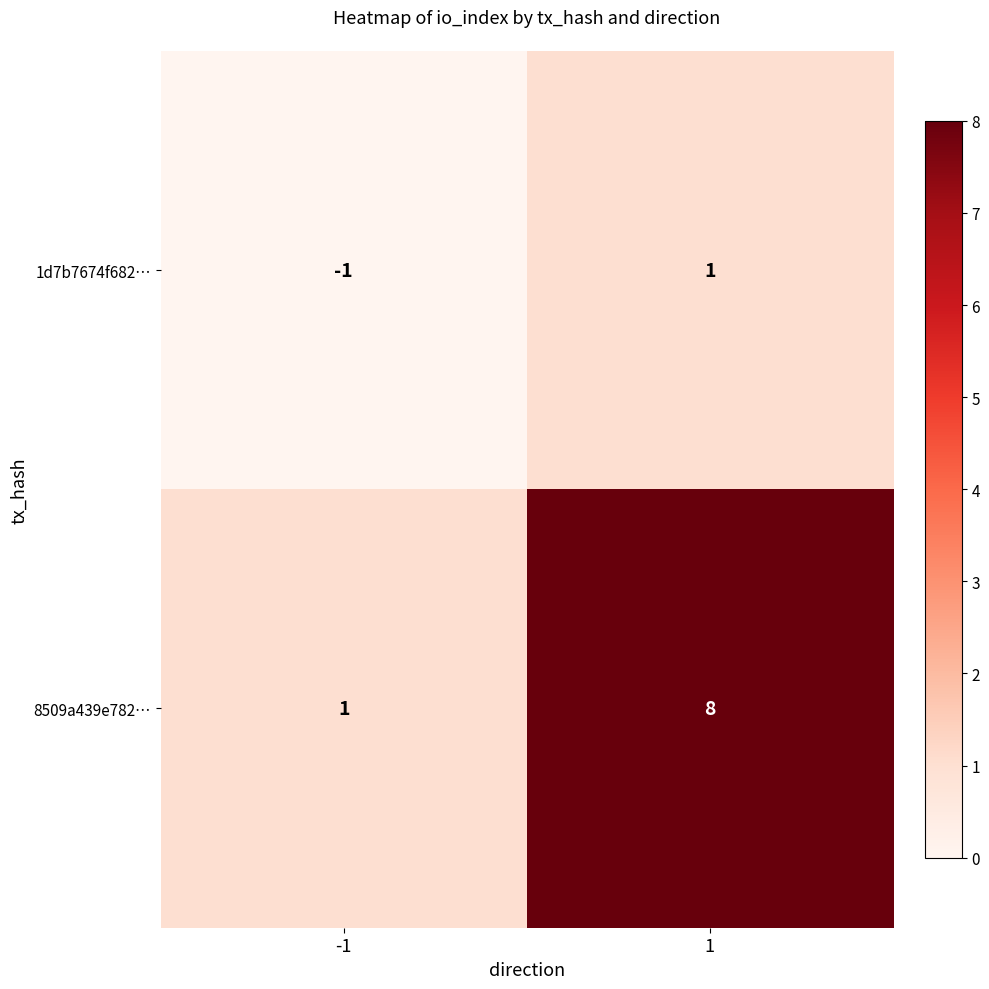

What is the highest value of the 8509a439e782… series?

8